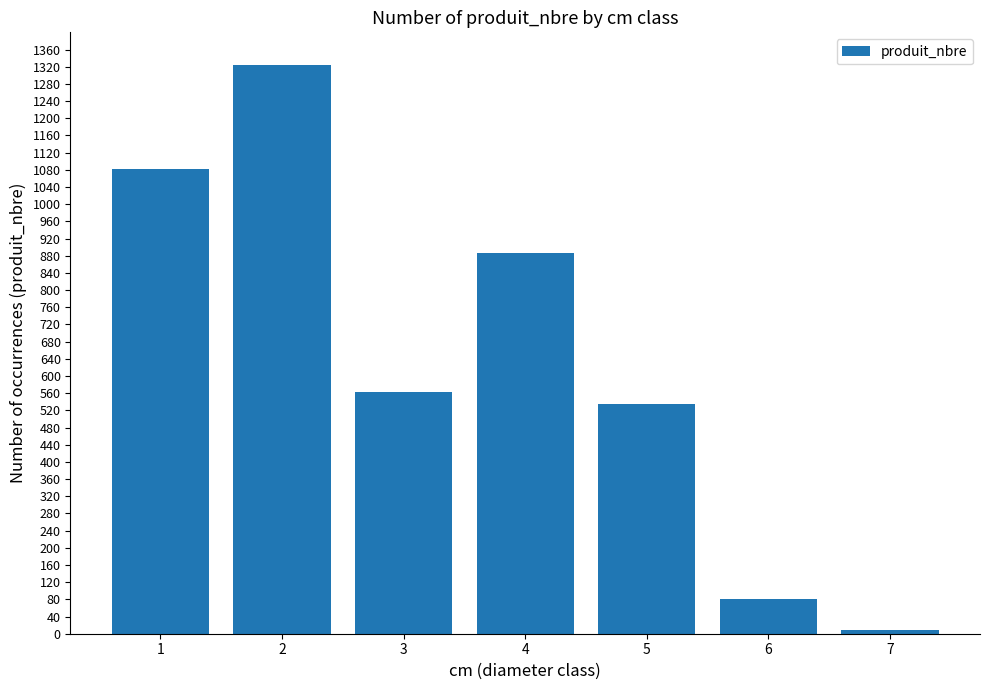

Reading left to right, what are all the values shown in this chart?

1083	1325	563	886	534	80	9